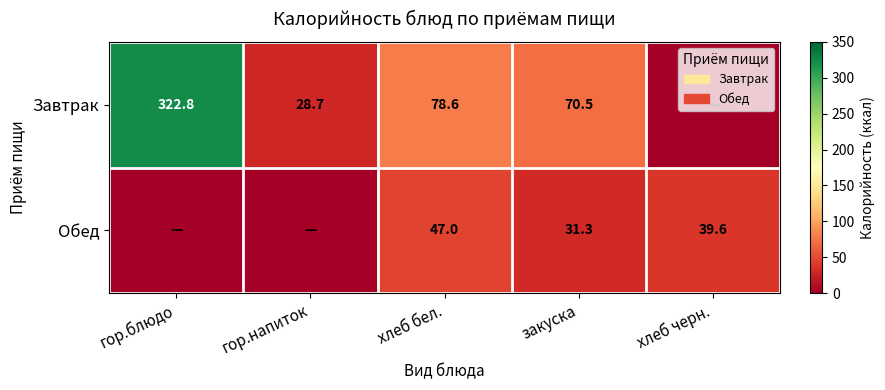

What is the spread (max minus min) of values at закуска?

39.2